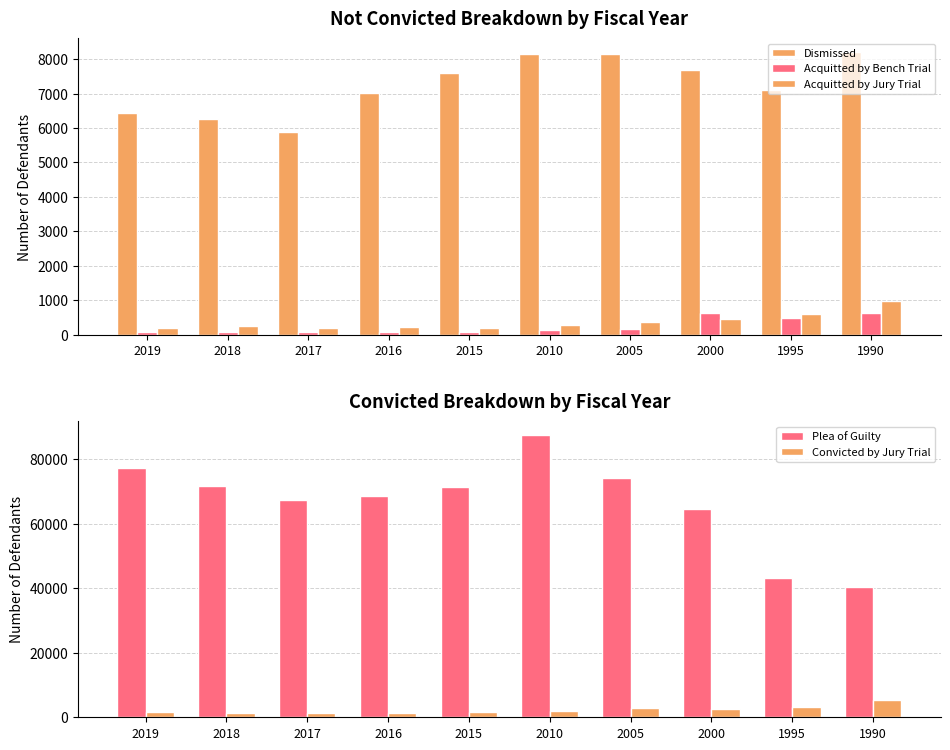

Which category has the highest value in the Acquitted by Bench Trial series?

2000